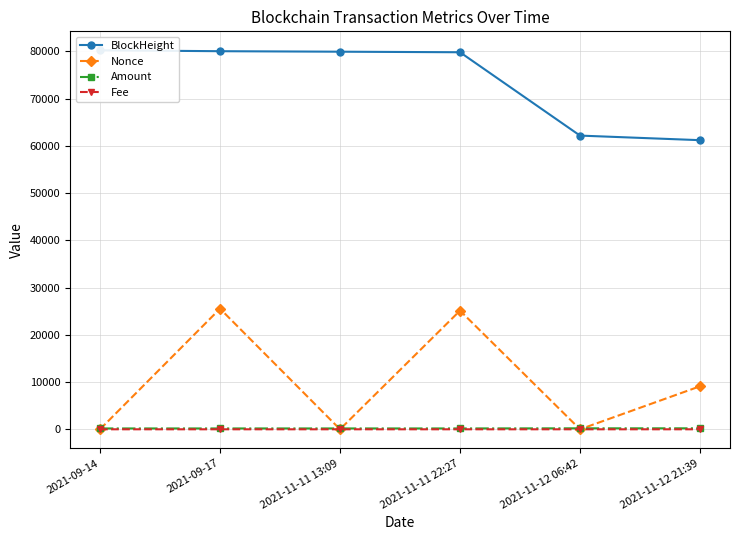

True or false: Amount has more than 1 points higher than both neighbors.

False